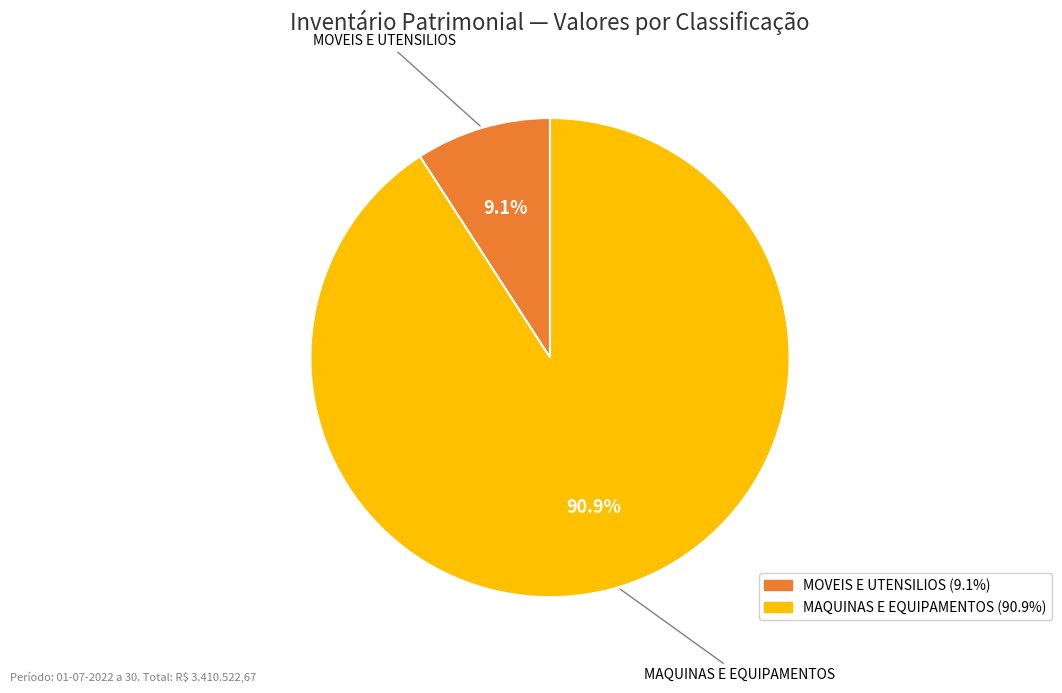

Count the number of slices in the pie.

2